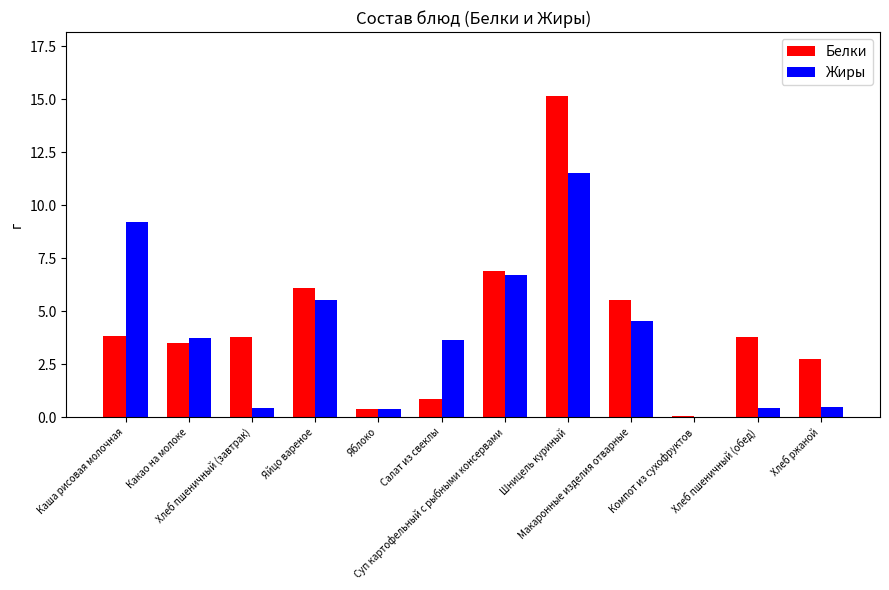

How many values in Жиры are above zero?

11